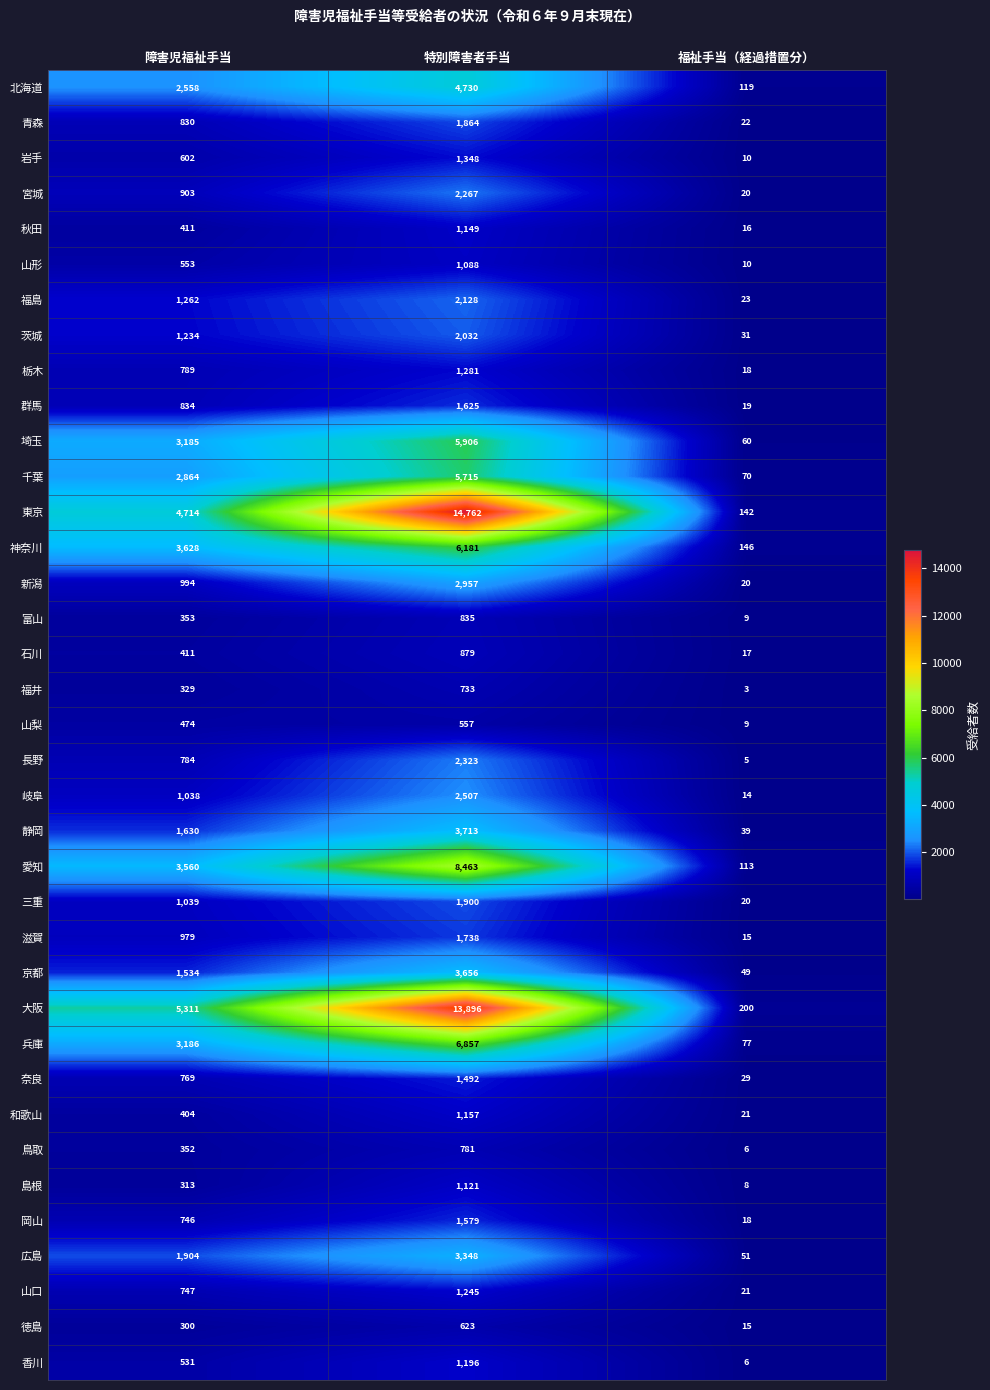

At which label is 宮城 closest to 1143?

障害児福祉手当